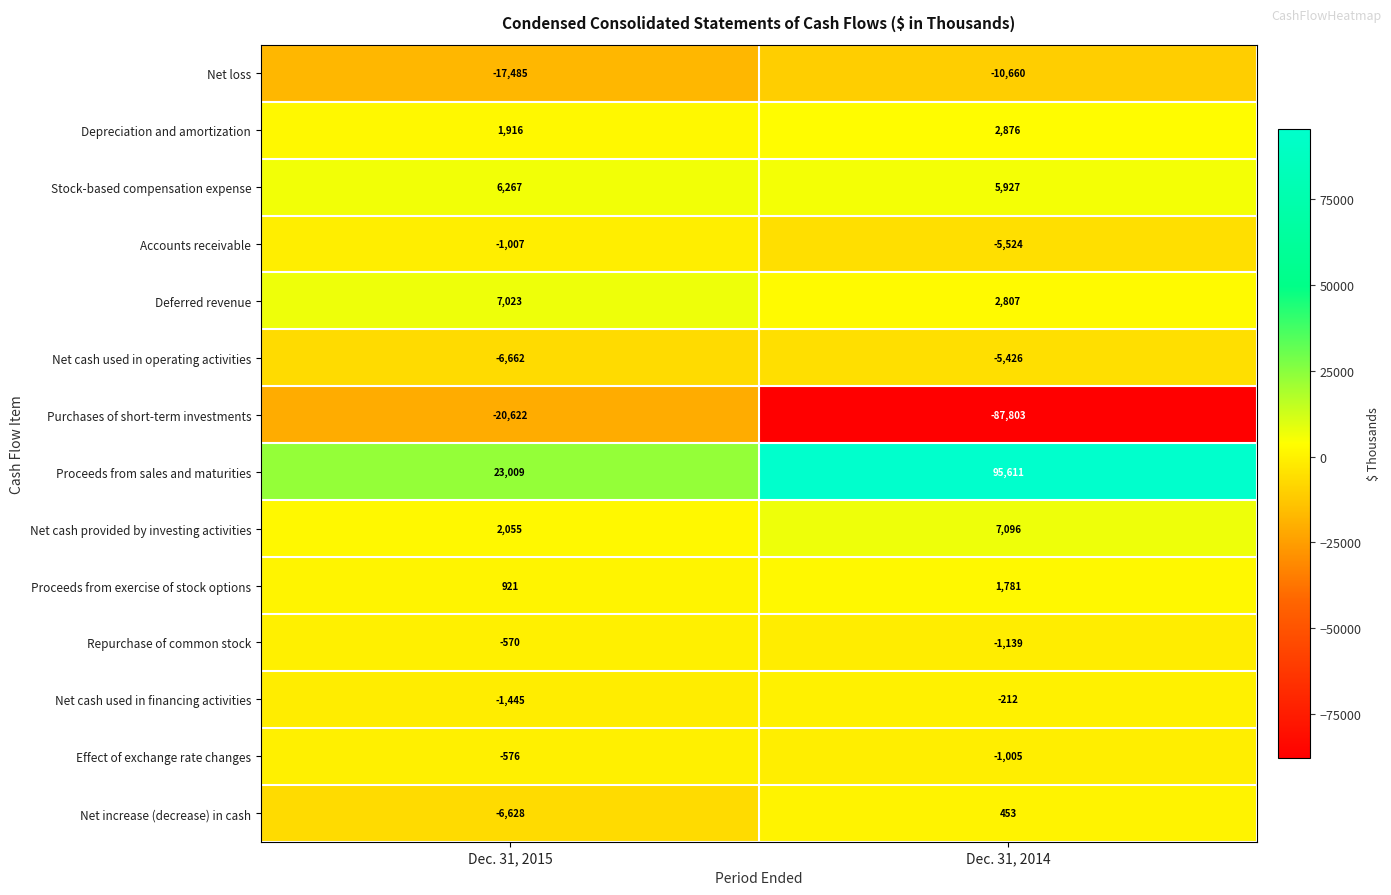

What is the maximum value shown in the chart?

95611